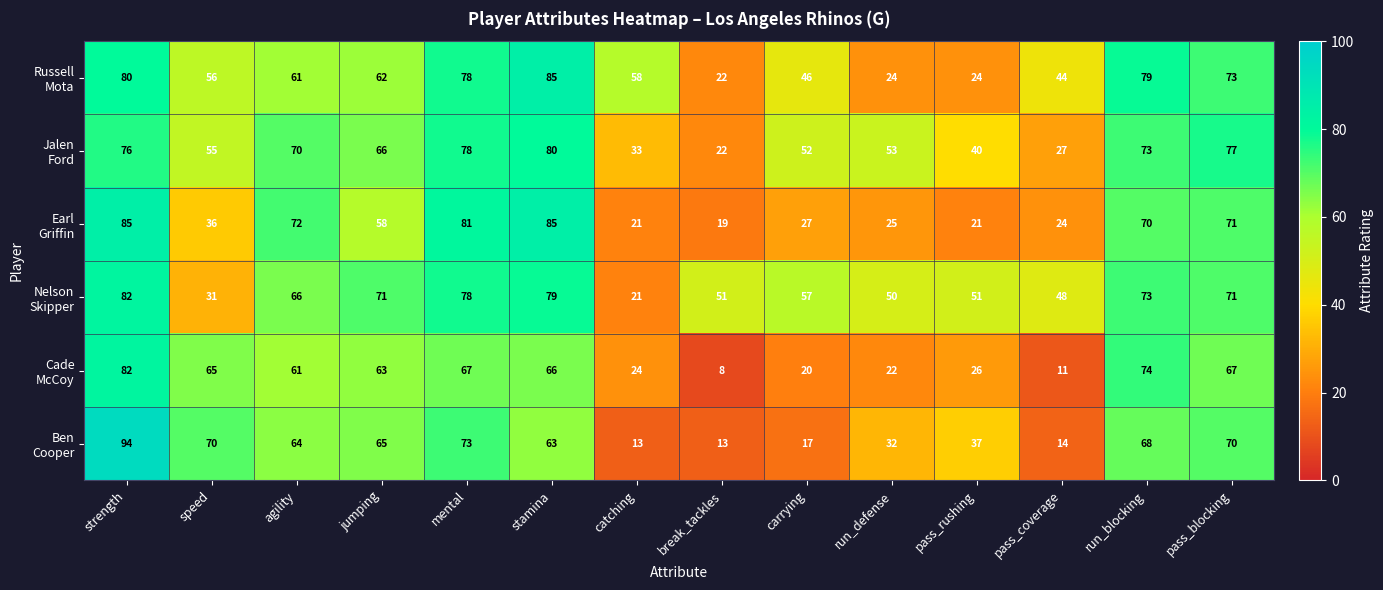

How many distinct data groups are displayed?

6